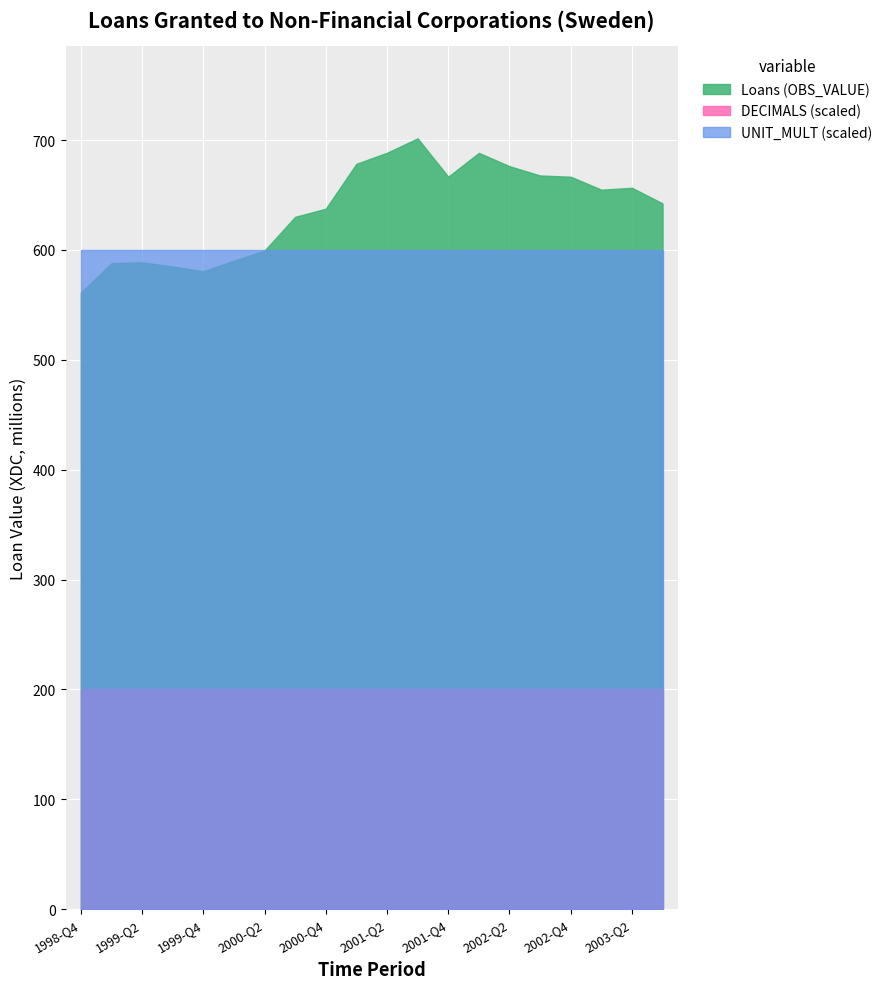

Which series changed the most between 2002-Q1 and 2003-Q3?

Loans (OBS_VALUE)